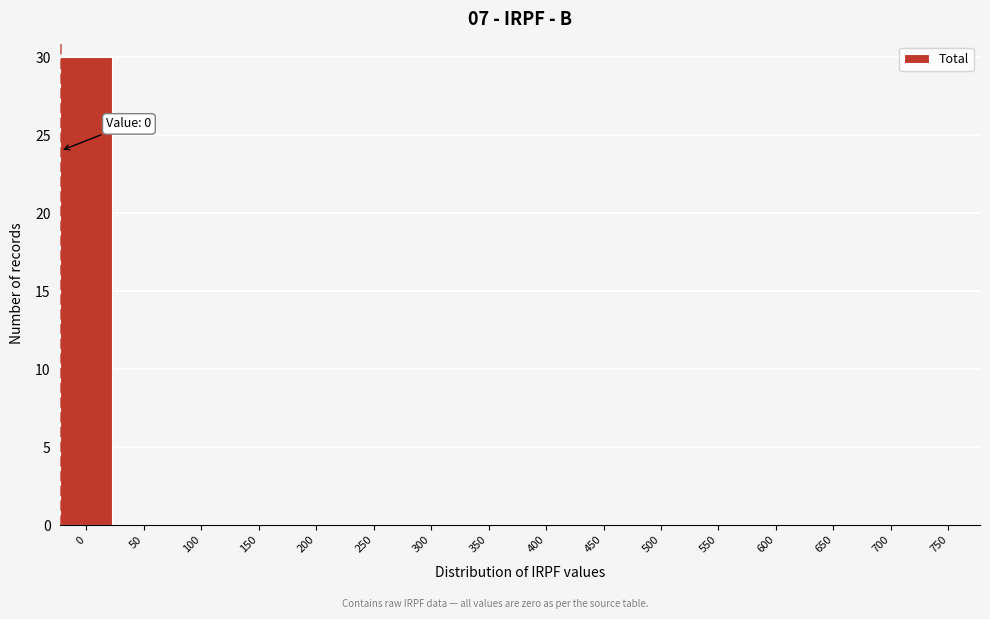

Reading left to right, transcribe all the data shown in this chart.

0=30	50=0	100=0	150=0	200=0	250=0	300=0	350=0	400=0	450=0	500=0	550=0	600=0	650=0	700=0	750=0